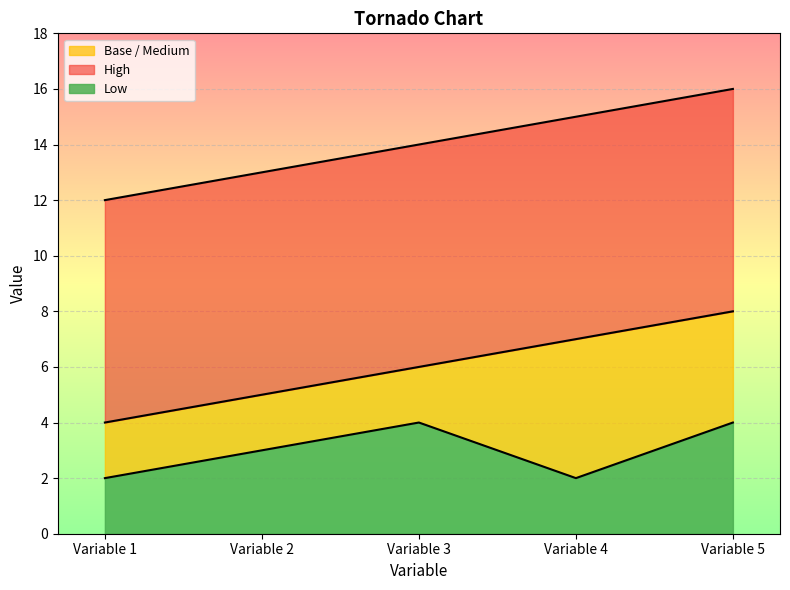

Is the value of High at Variable 1 greater than the value of Low at Variable 5?

Yes